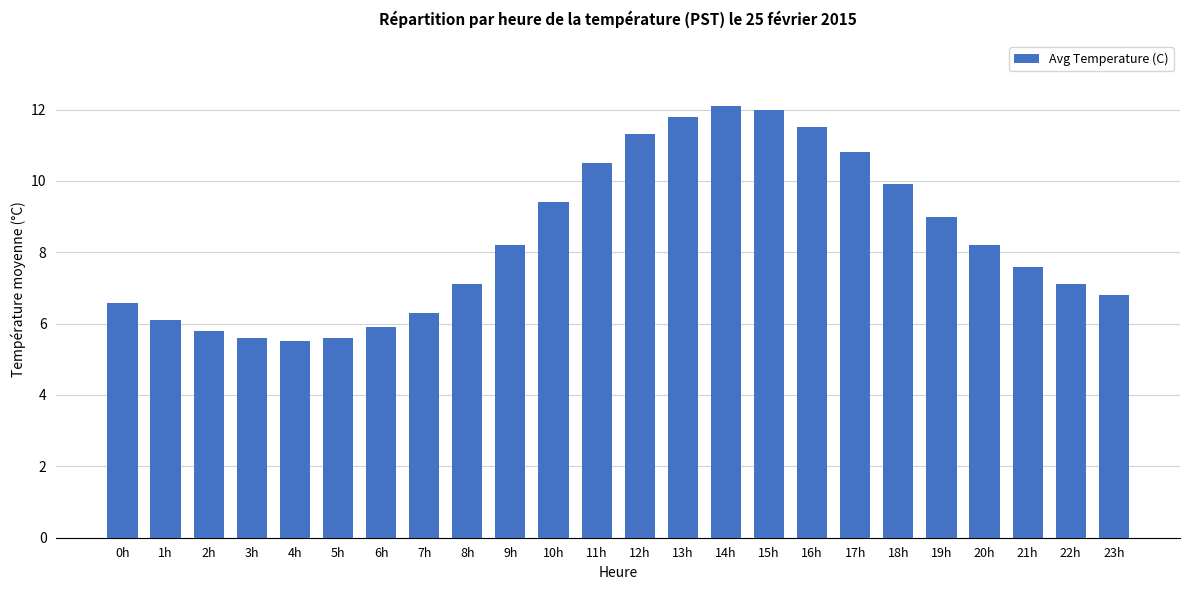

What is the label of the 20th bar from the left?

19h